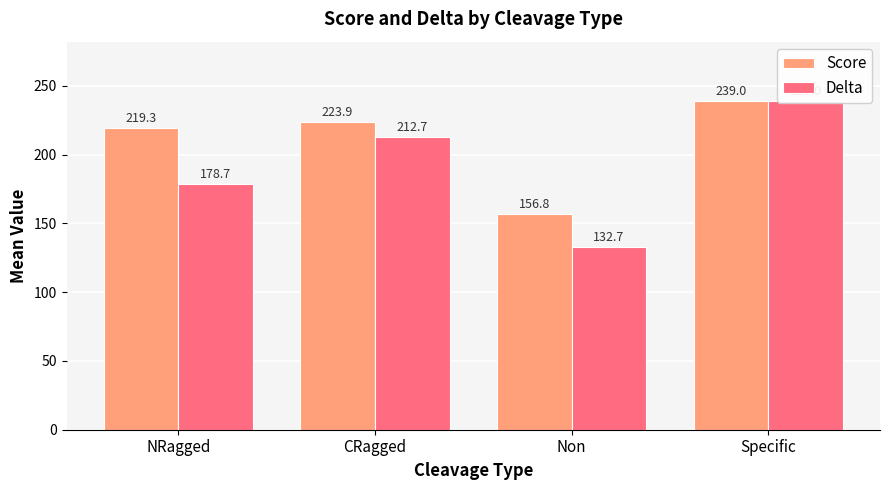

Reading right to left, transcribe all the data shown in this chart.

Score: Specific=239.0	Non=156.8	CRagged=223.9	NRagged=219.3
Delta: Specific=239.0	Non=132.7	CRagged=212.7	NRagged=178.7